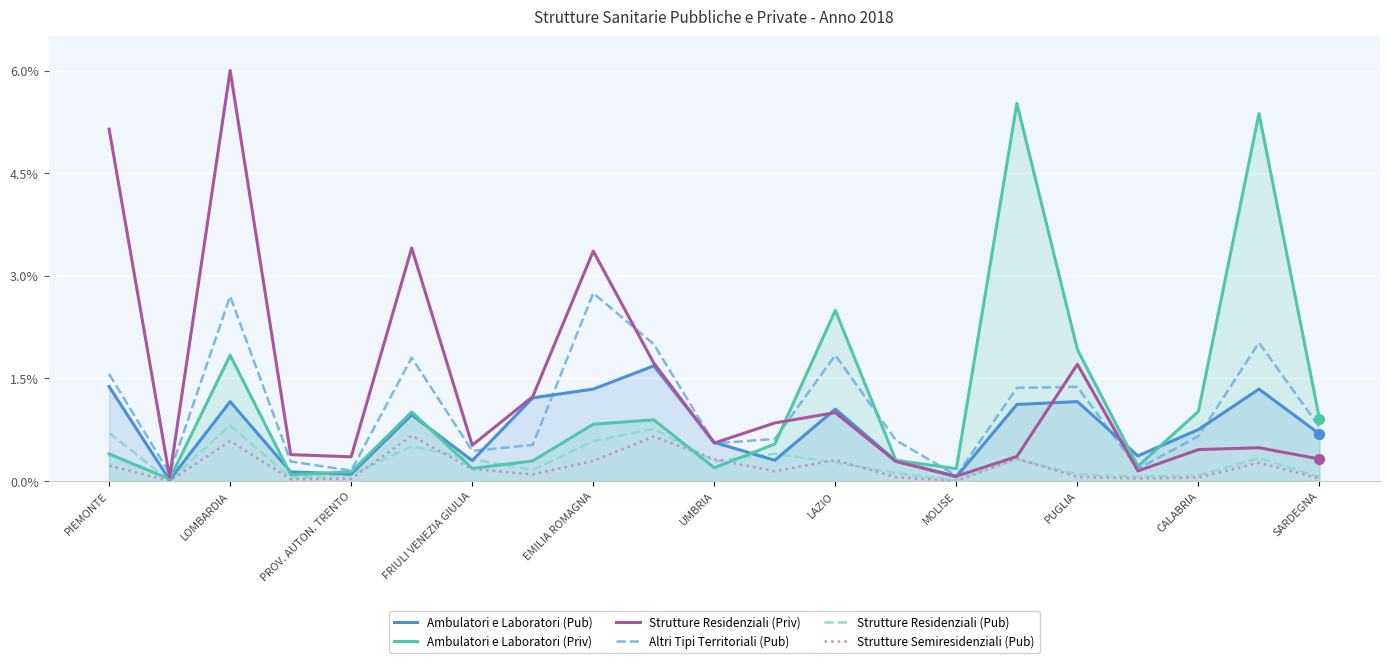

At how many categories does at least one series exceed 1?

11